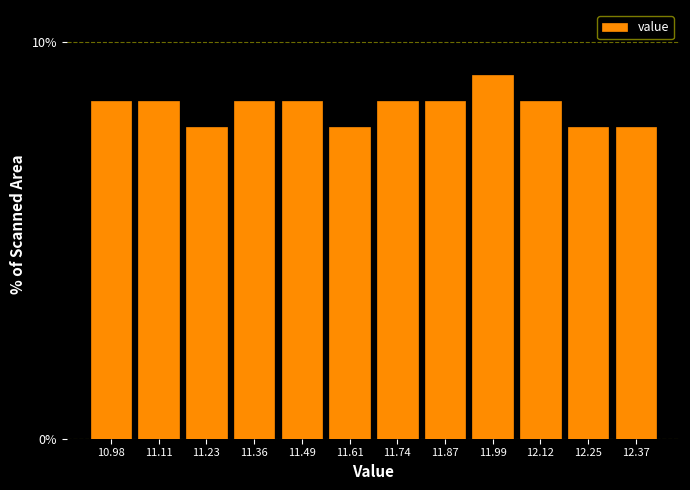

Reading left to right, list all the values displayed in this chart.

10.98=8.5	11.11=8.5	11.23=7.8	11.36=8.5	11.49=8.5	11.61=7.8	11.74=8.5	11.87=8.5	11.99=9.2	12.12=8.5	12.25=7.8	12.37=7.8